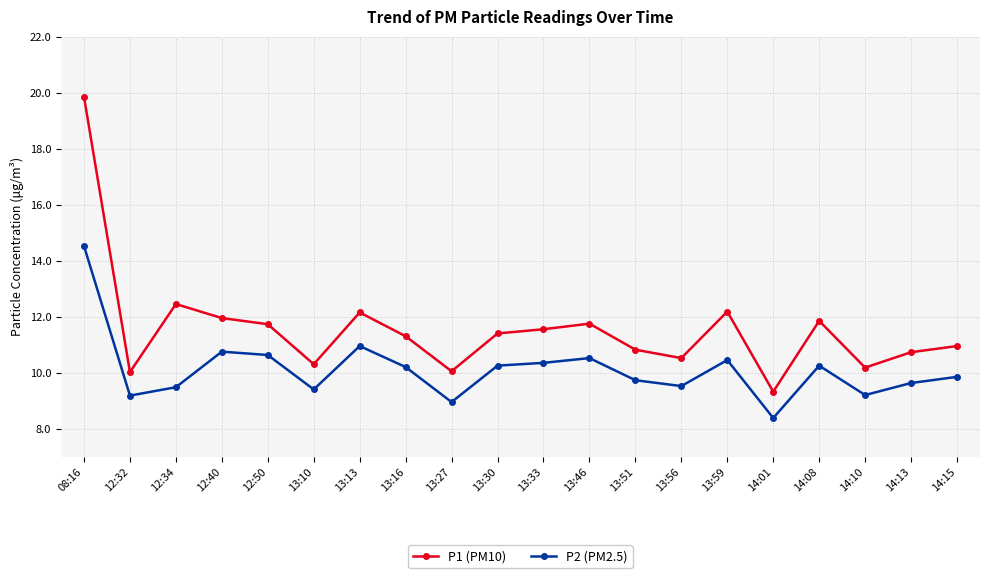

Between 13:30 and 13:51, which series saw the biggest shift?

P1 (PM10)